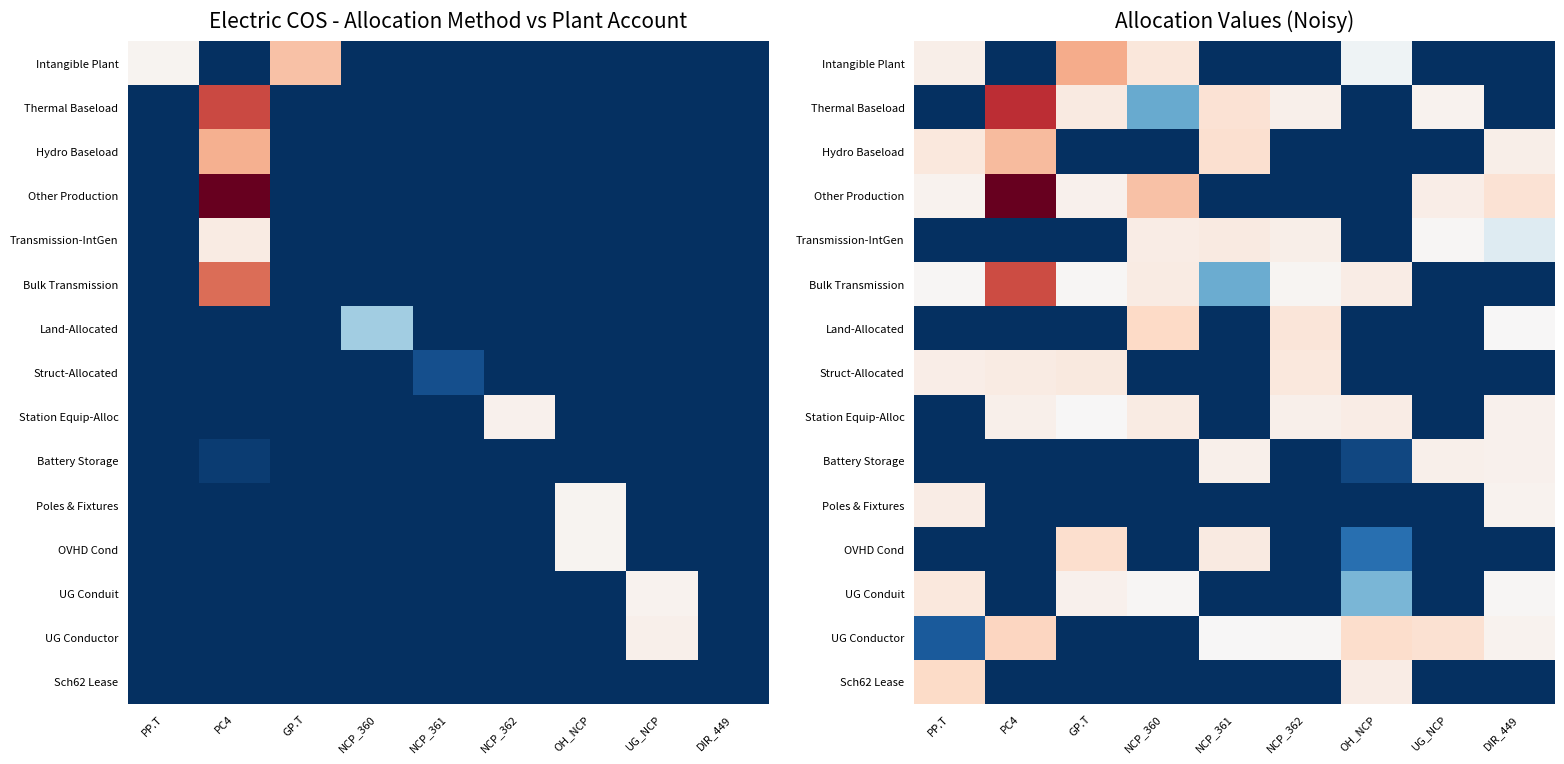

Between PC4 and DIR_449, which series saw the biggest shift?

Other Production